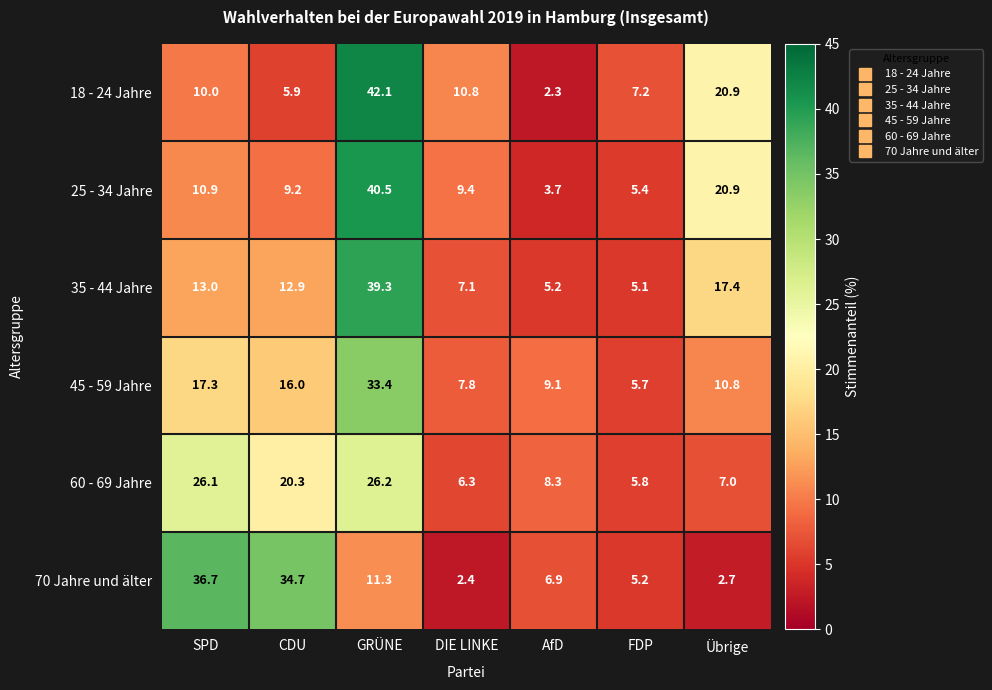

True or false: 18 - 24 Jahre has a value of 20.9 at Übrige.

True